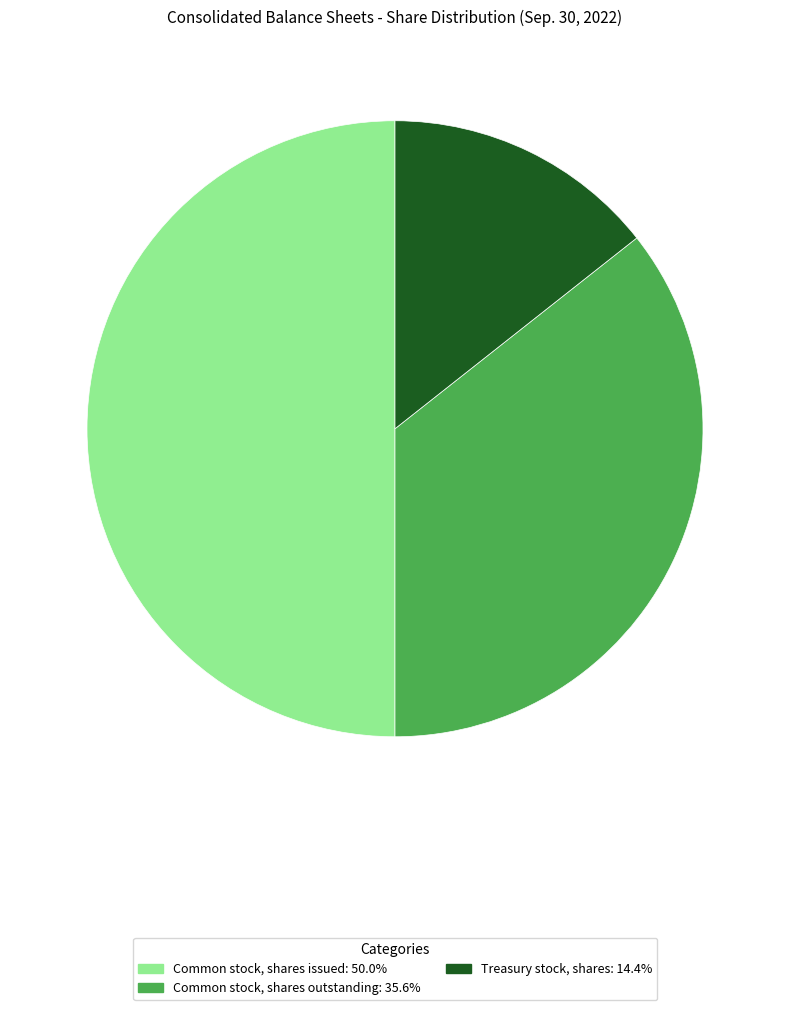

Does Treasury stock, shares account for over 50% of the chart?

No